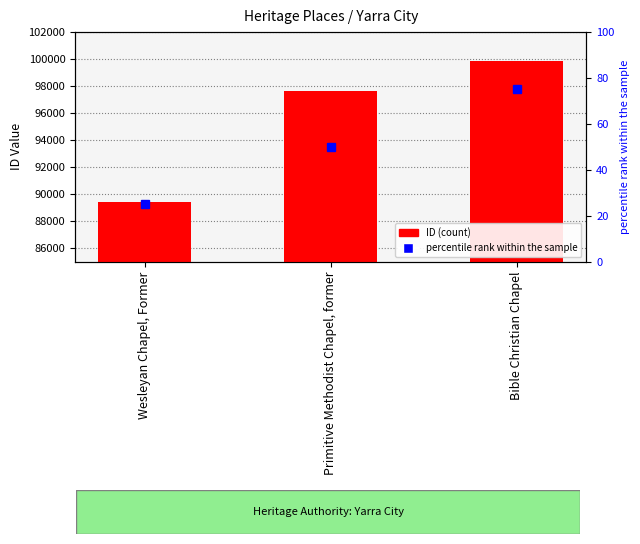

What is the sum of the values at Bible Christian Chapel and Primitive Methodist Chapel, former?

197520